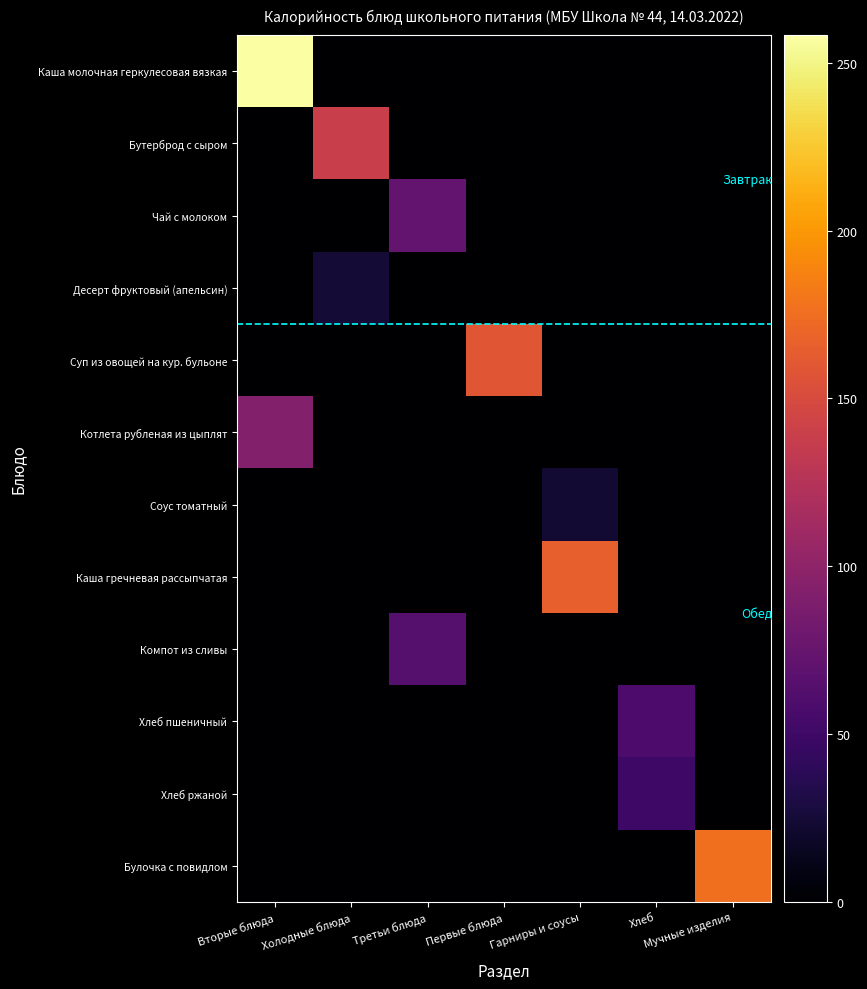

Between Гарниры и соусы and Мучные изделия, which series saw the biggest shift?

Булочка с повидлом